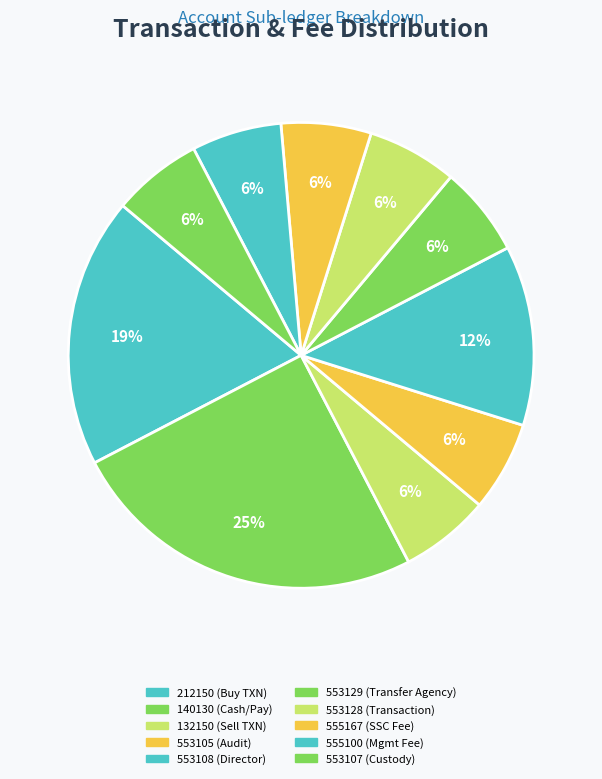

Is there any slice that represents more than half of the pie?

No